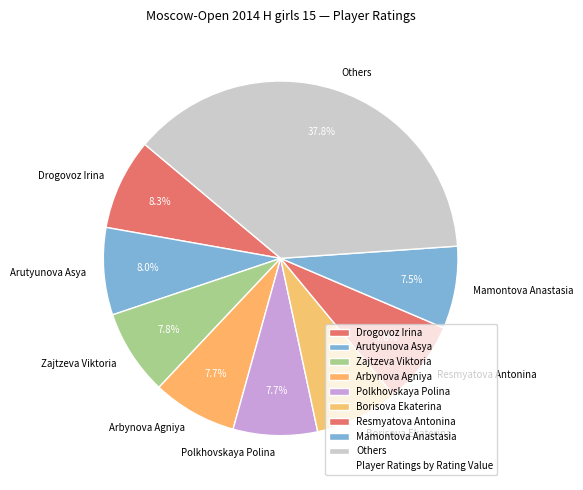

Count the number of slices in the pie.

9